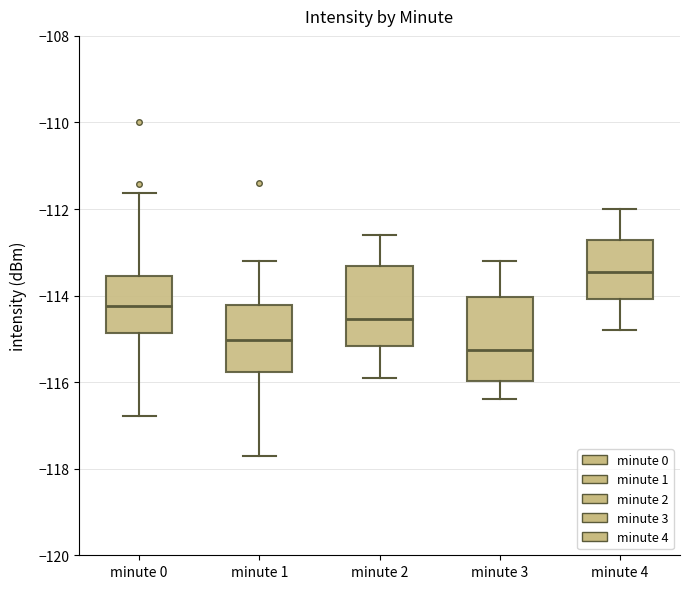

Where does the median line of the box for minute 4 sit on the y-axis? The values are not printed on the chart, so give them approximately, as read against the axis.

-113.4